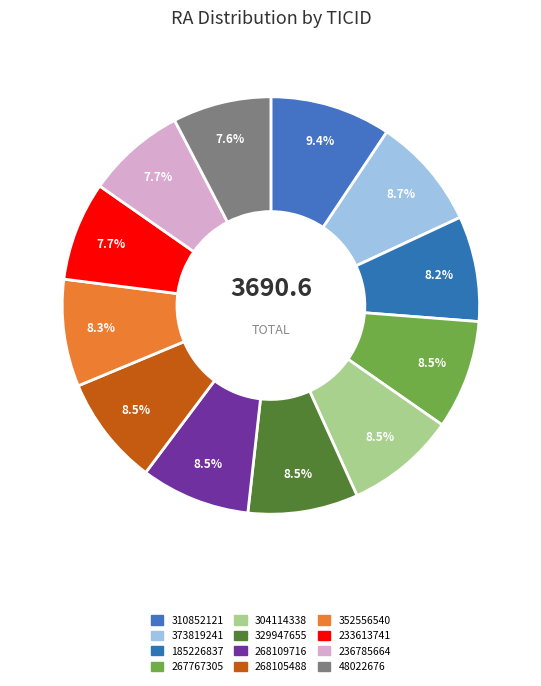

How many segments does this pie chart have?

12